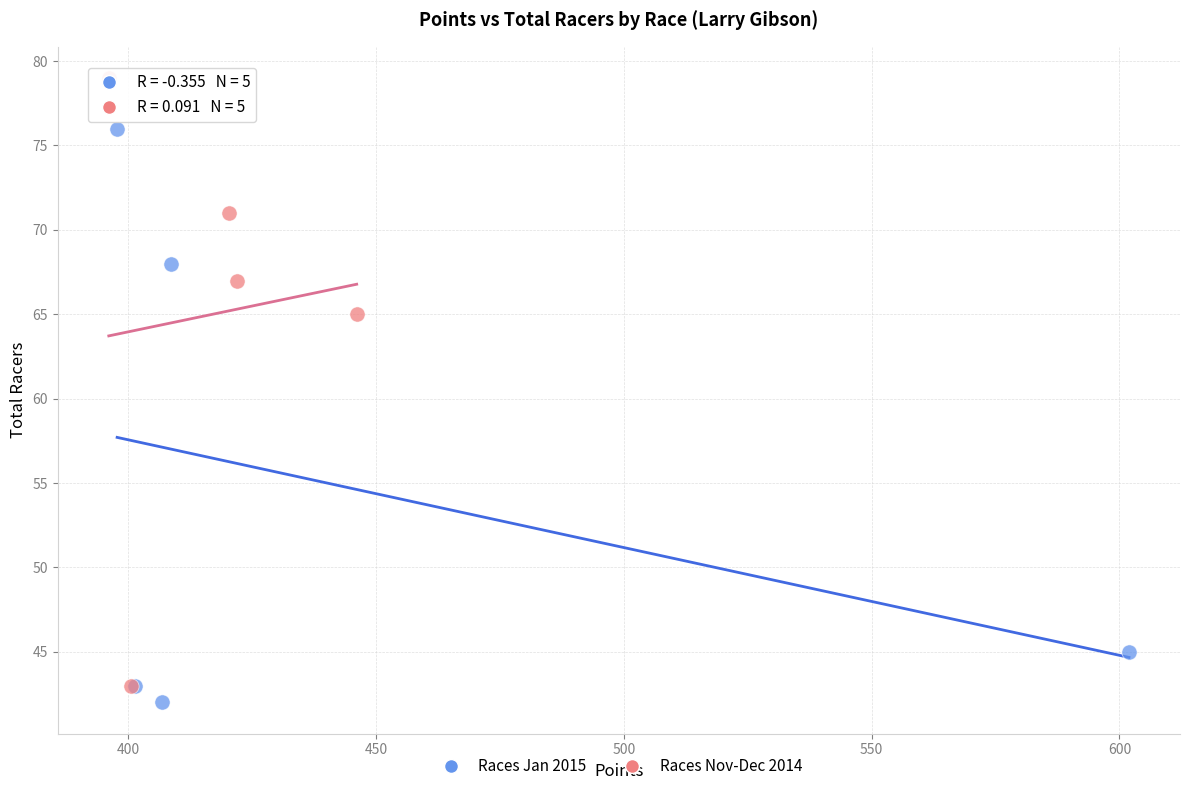

Which series has the largest Y range (max minus min)?

Races Nov-Dec 2014